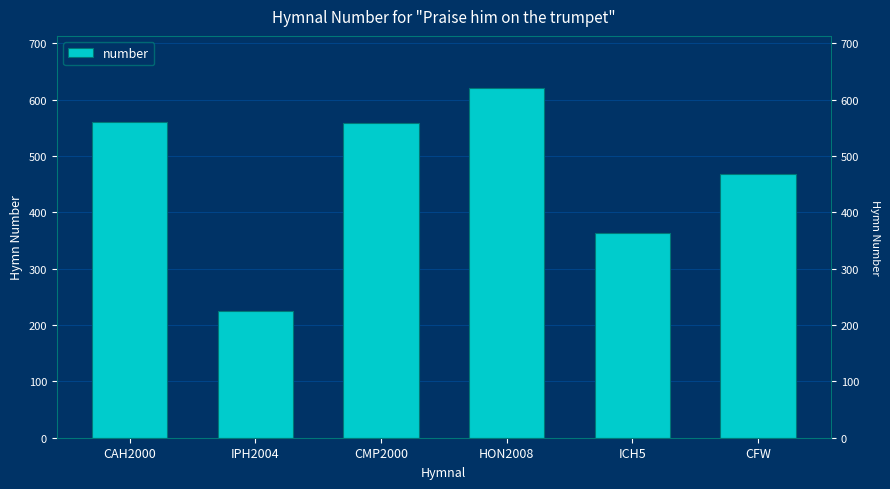

What value does the data have at ICH5?

364